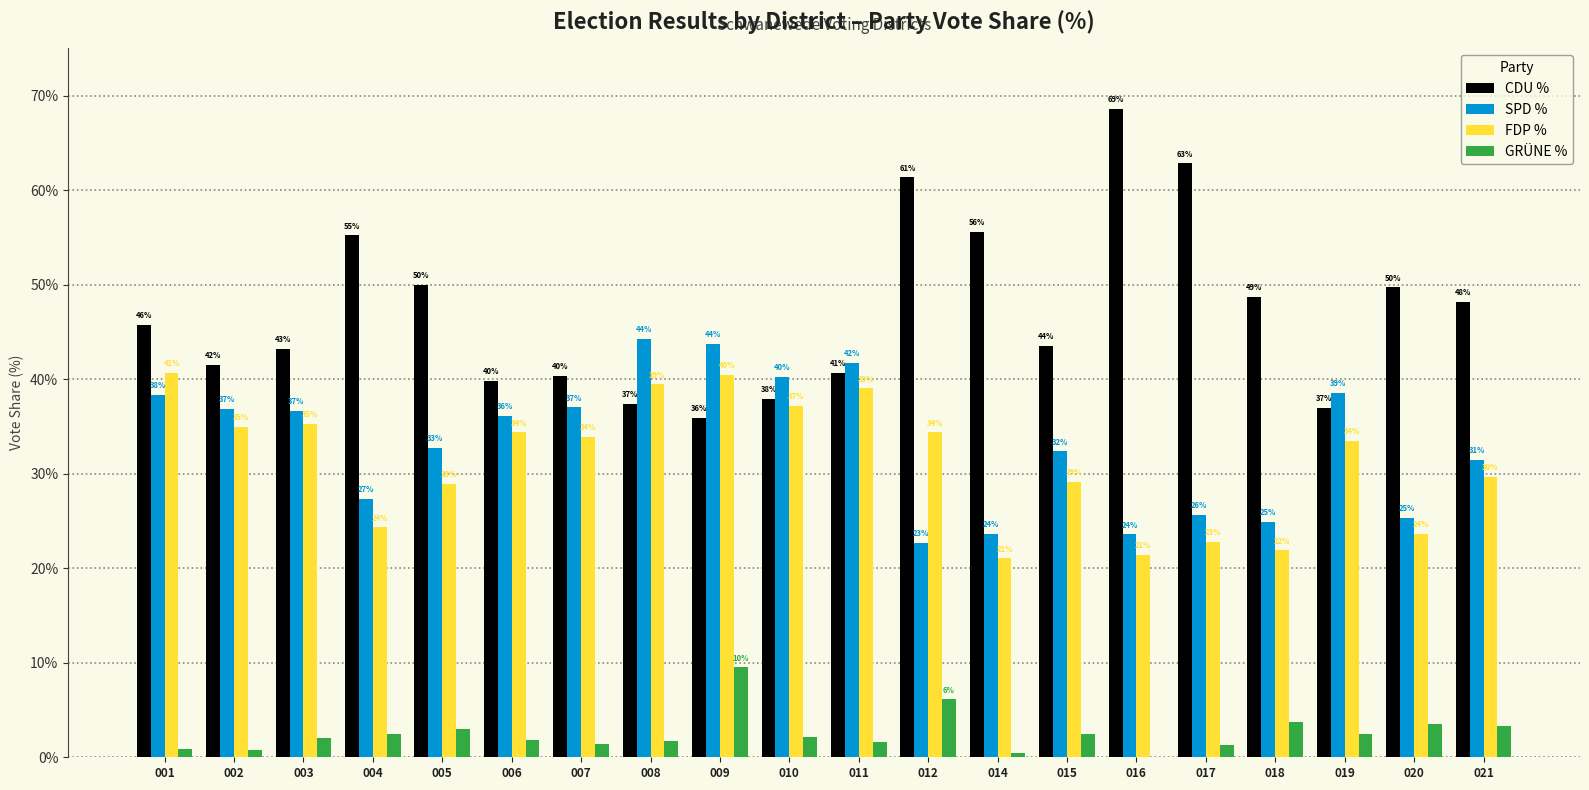

Which series has the widest spread of values?

CDU %